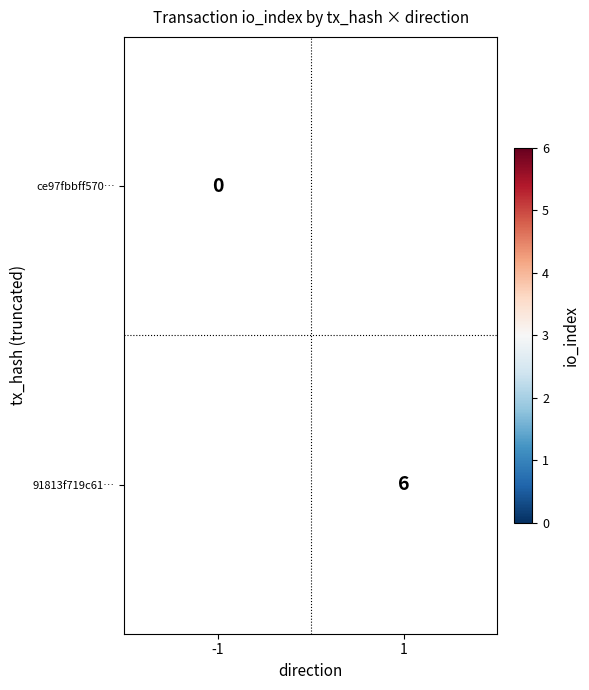

True or false: 91813f719c61… has a value of 3 at 1.

False